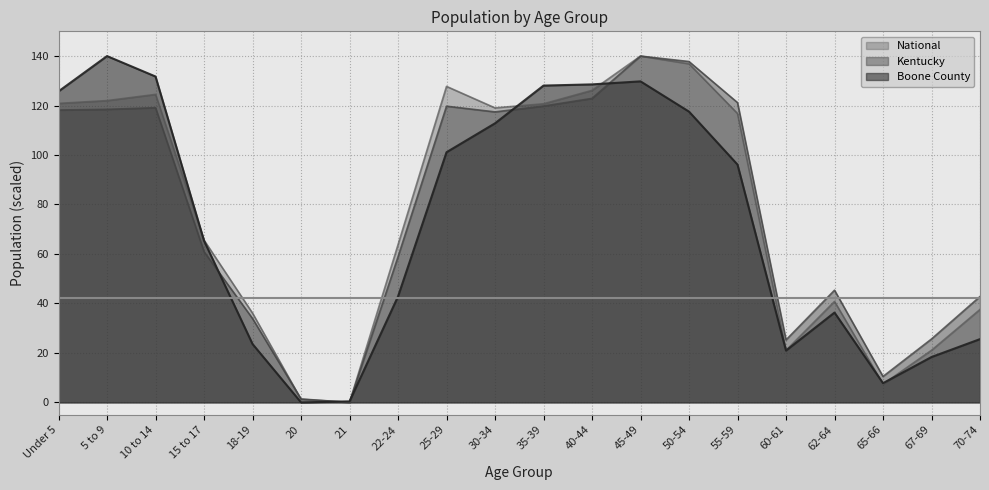

Is the value of Boone County at 55-59 greater than the value of Kentucky at 60-61?

Yes